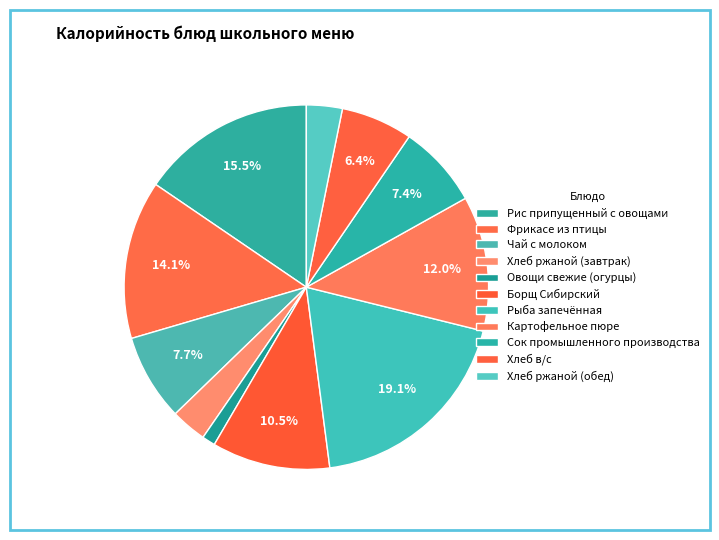

To the nearest percent, what percentage of the pie is Сок промышленного производства?

7%